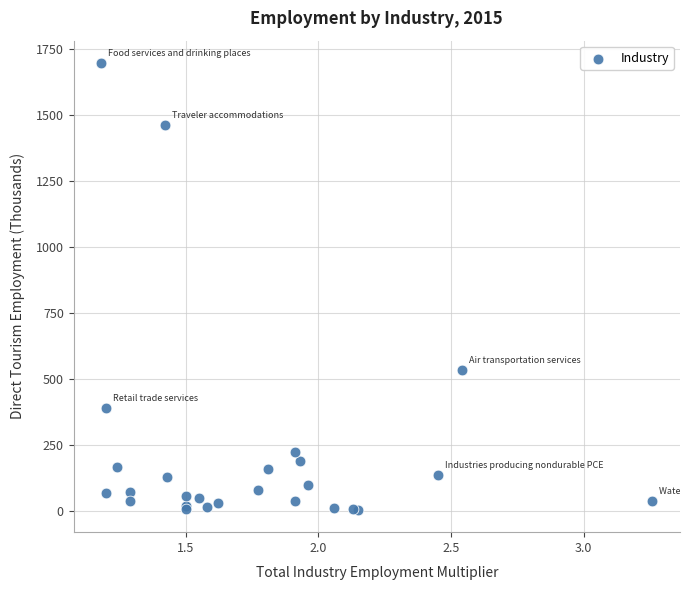

What Y value in the scatter plot is closest to 850?

535